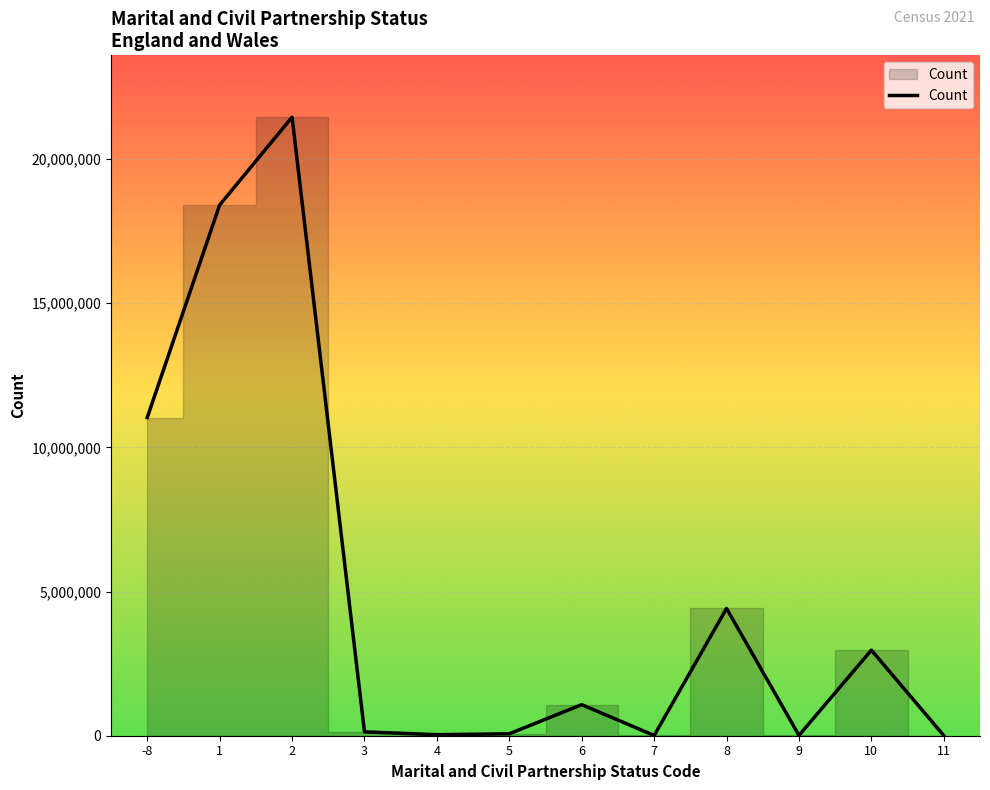

What is the minimum value shown in the chart?

4238